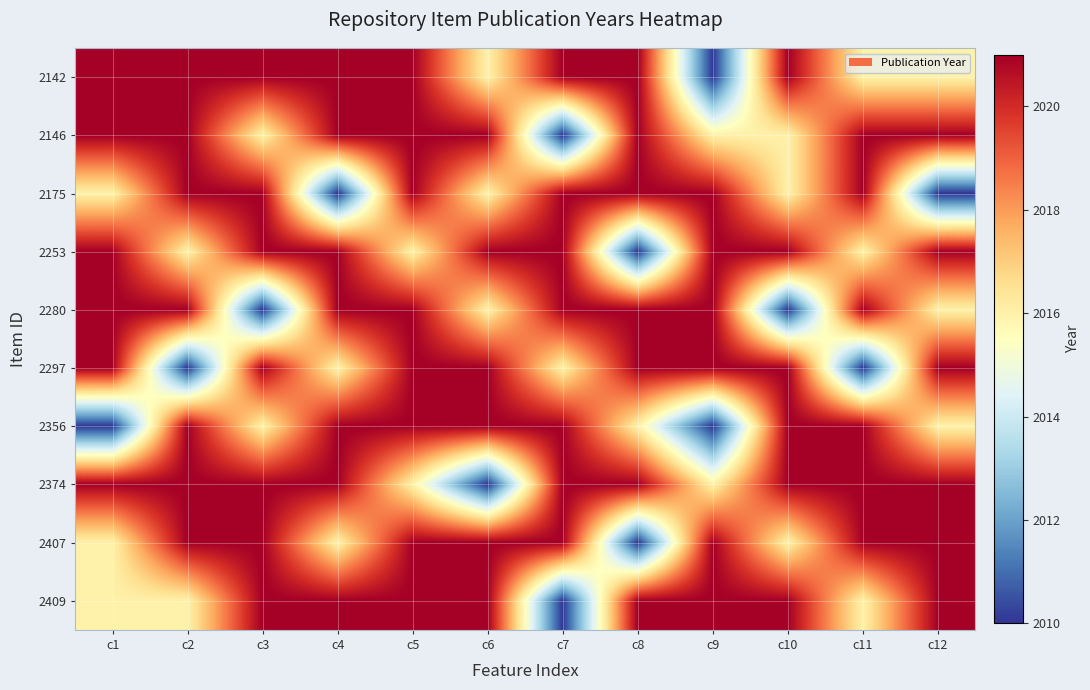

Rank the series at c1 from highest to lowest value.

2142, 2146, 2253, 2280, 2297, 2374, 2175, 2407, 2409, 2356